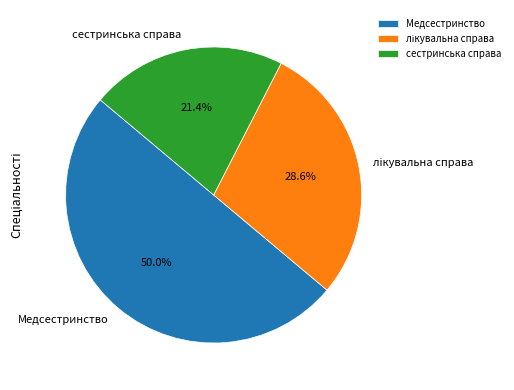

Which category has the biggest portion of the pie?

Медсестринство